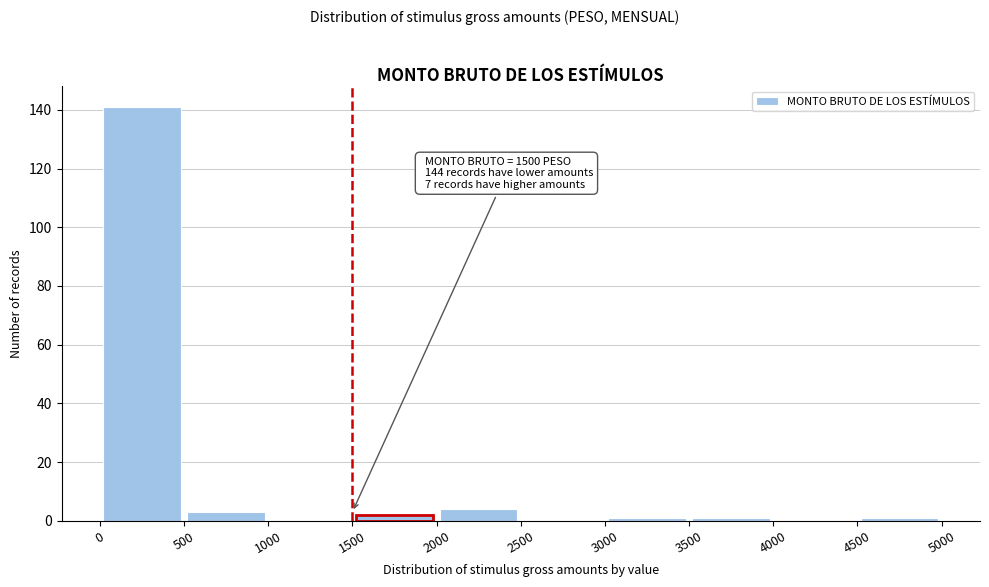

Over which range of the x-axis is the bar tallest?

0 to 500